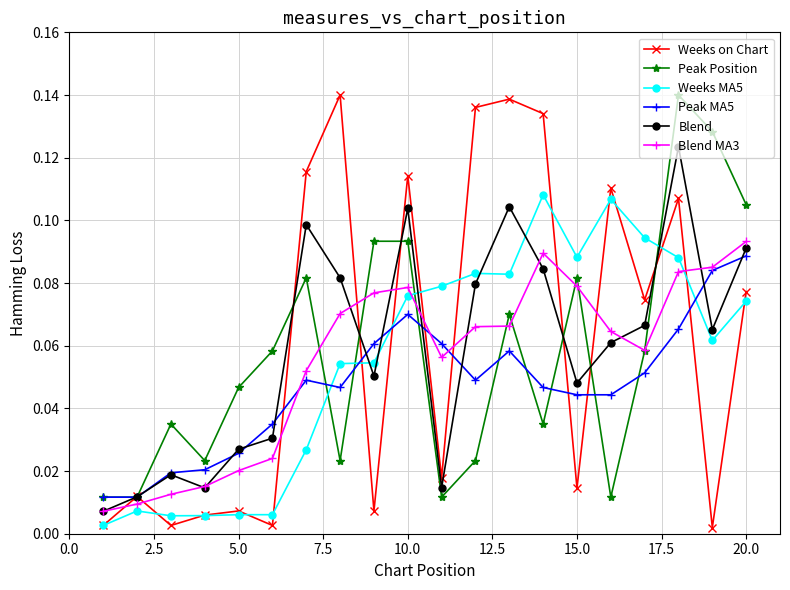

Which series has the largest range (max minus min)?

Weeks on Chart